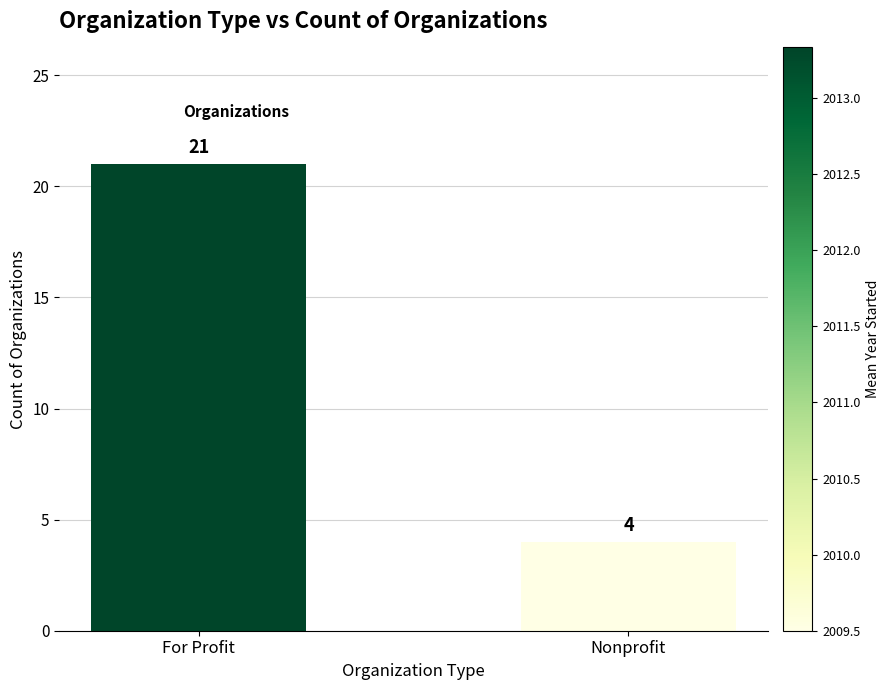

What position from the left is For Profit?

1